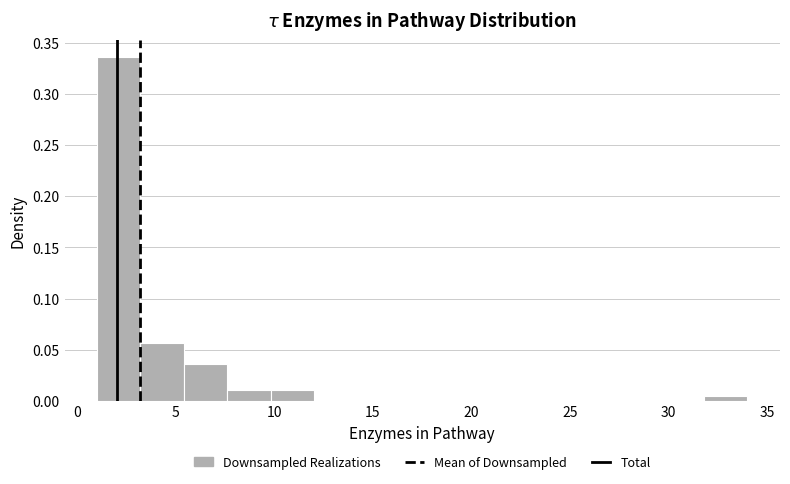

Over which range of the x-axis is the bar tallest?

1.0 to 3.2